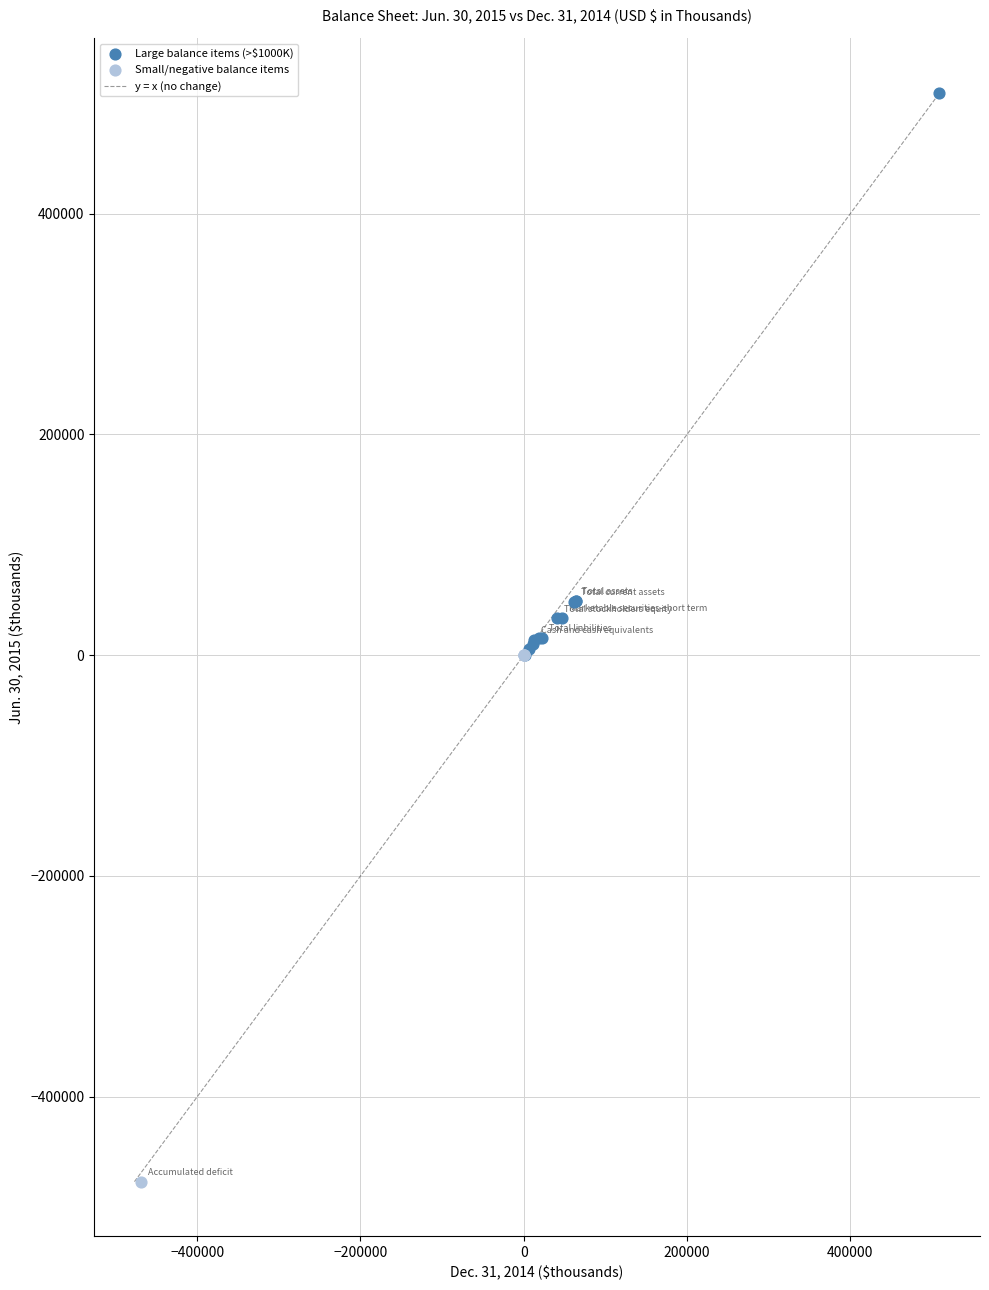

Which series contains the lowest Y value?

Small/negative balance items